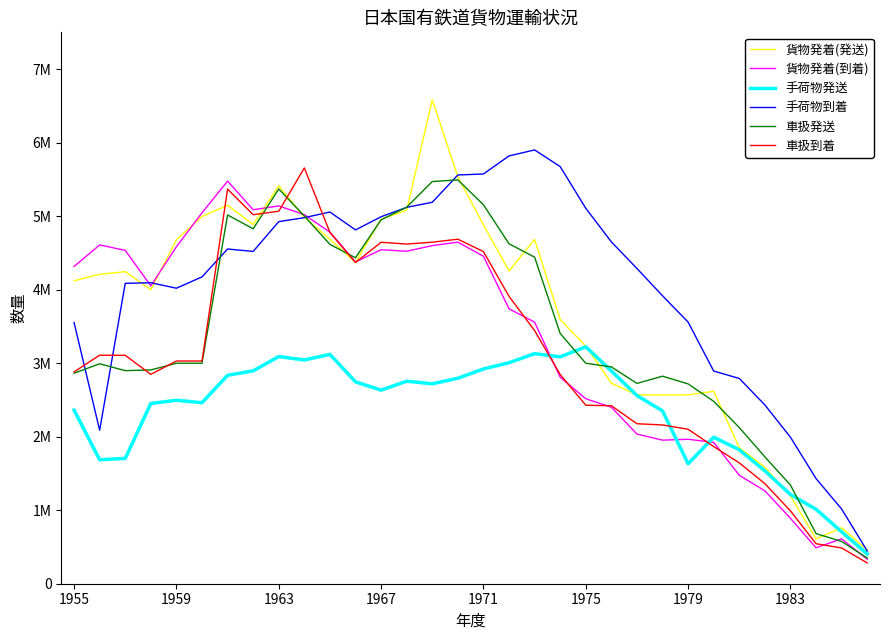

Which series ends up on top after the final intersection of 貨物発着(発送) and 車扱発送?

貨物発着(発送)